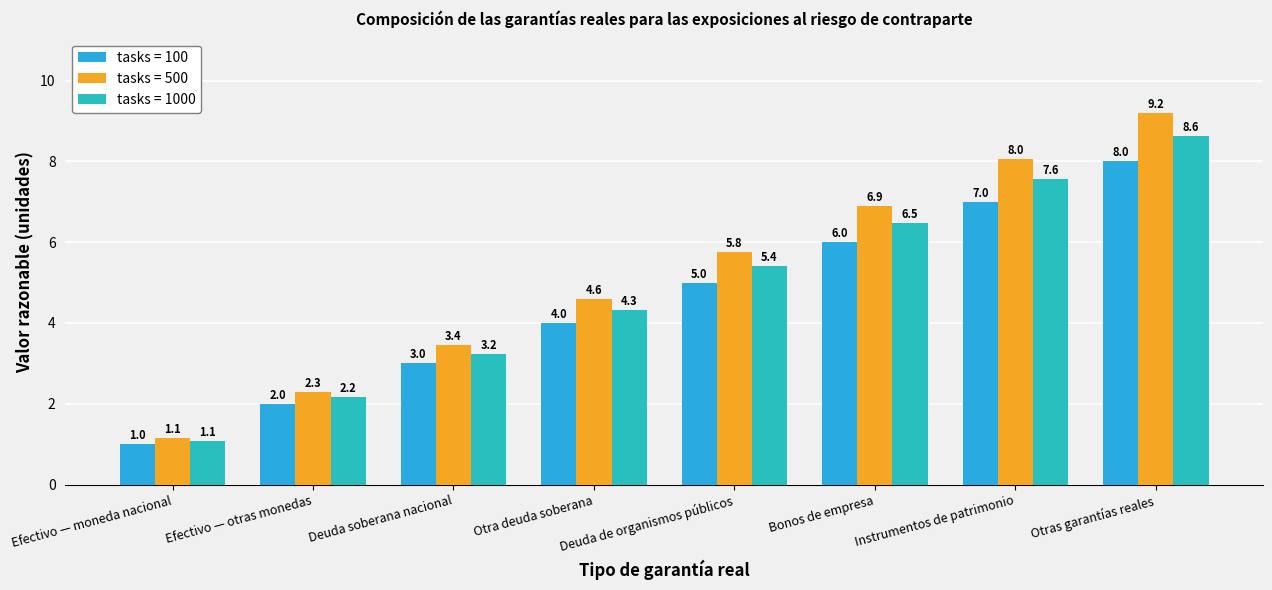

Where is tasks = 100 nearest to the value 4?

Otra deuda soberana